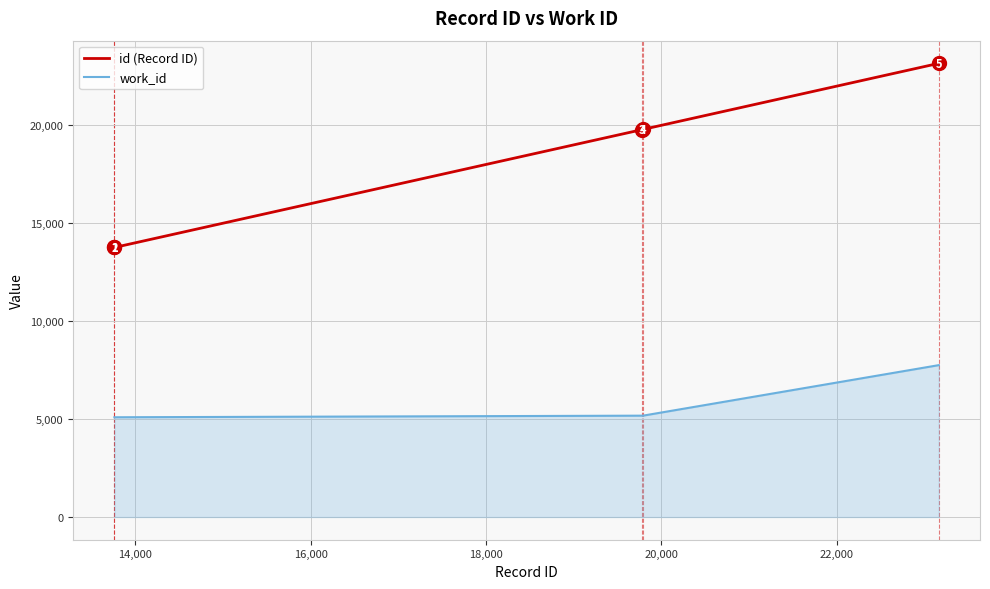

What is the minimum value for id (Record ID)?

13763